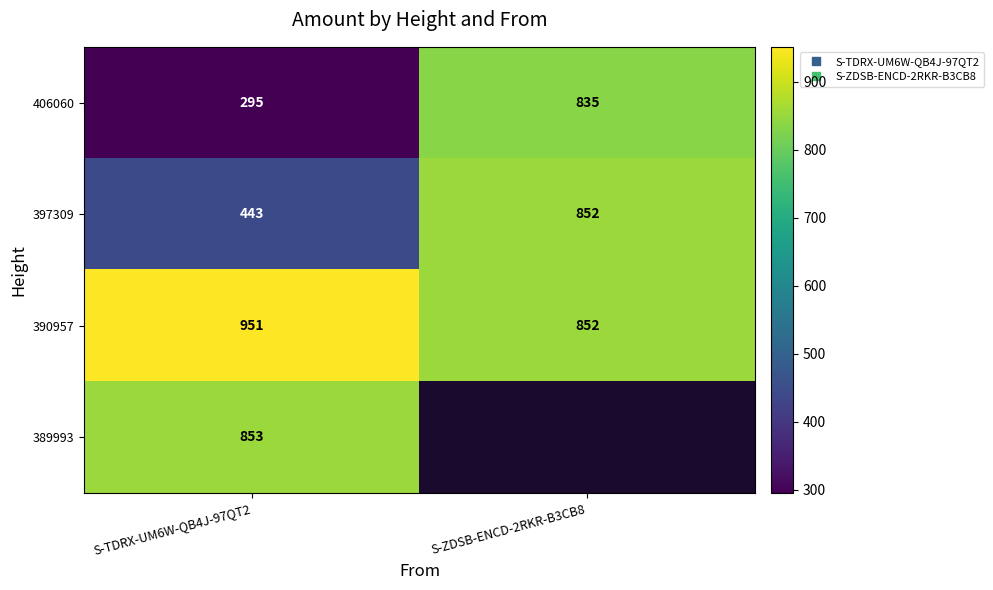

What is the total value across all series at S-ZDSB-ENCD-2RKR-B3CB8?

2539